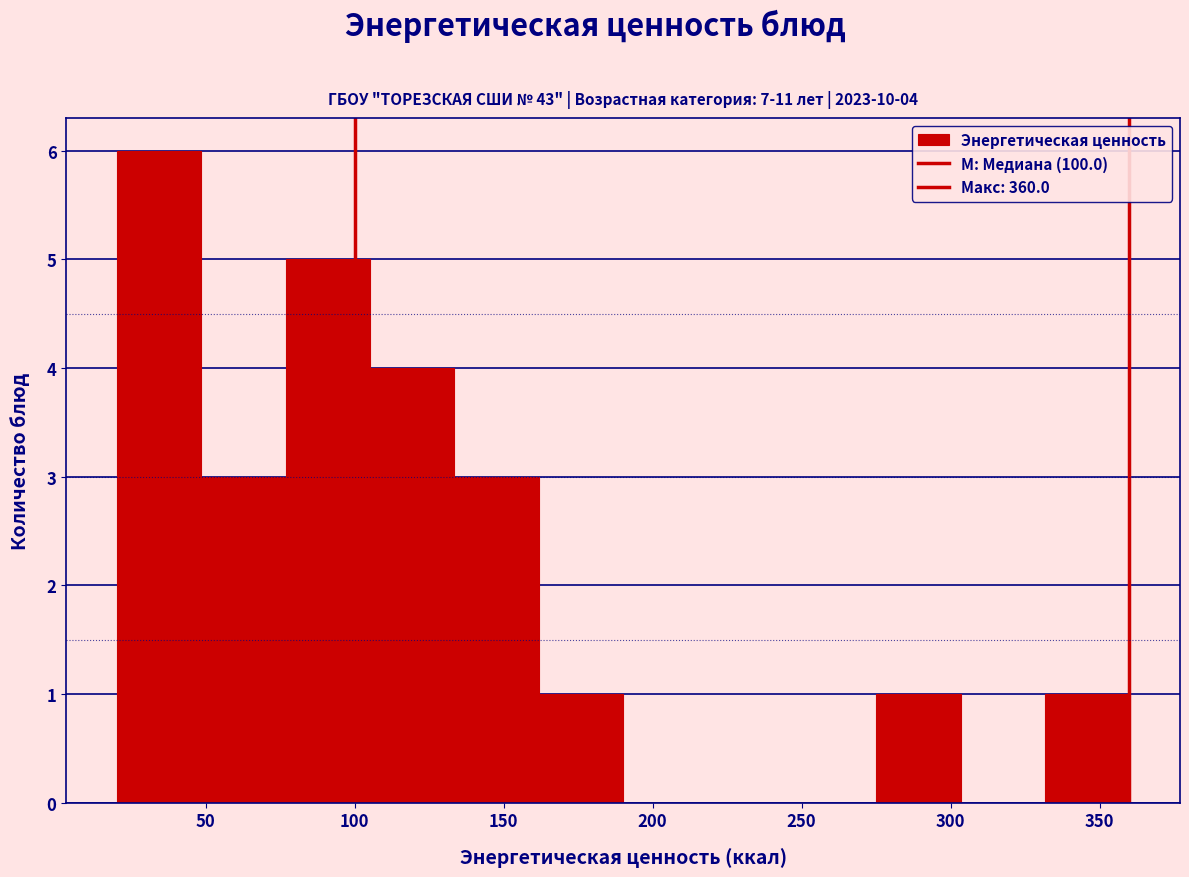

Over which range of the x-axis is the bar tallest?

20 to 50